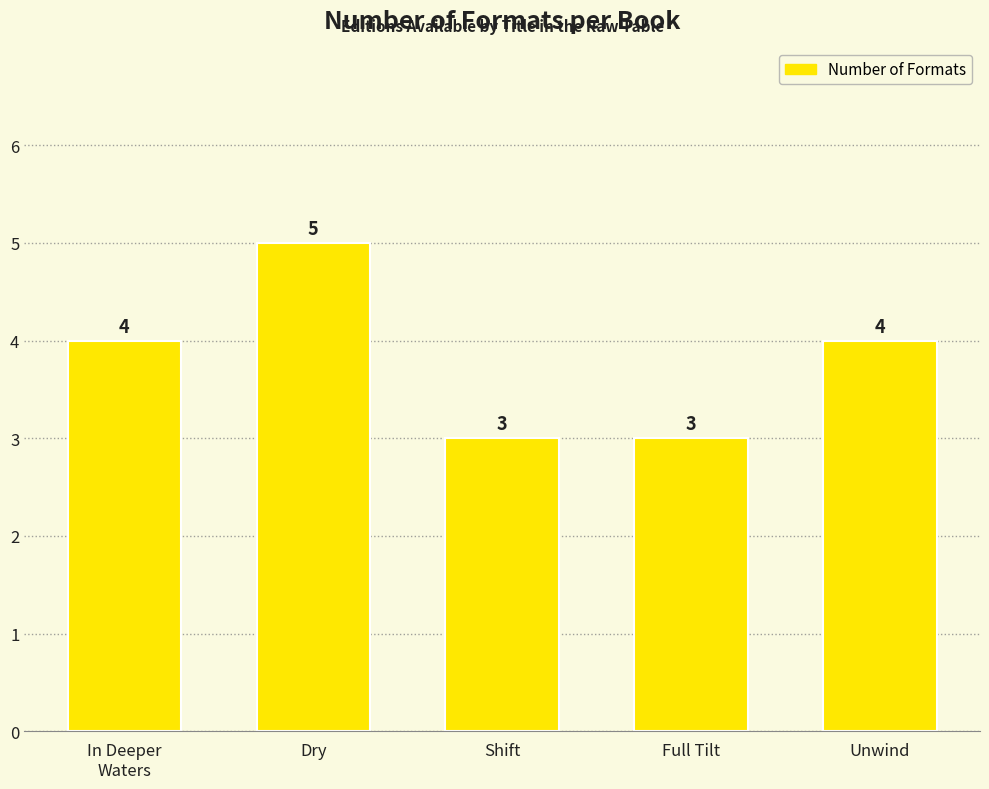

What is the difference between the second highest and second lowest values?

1